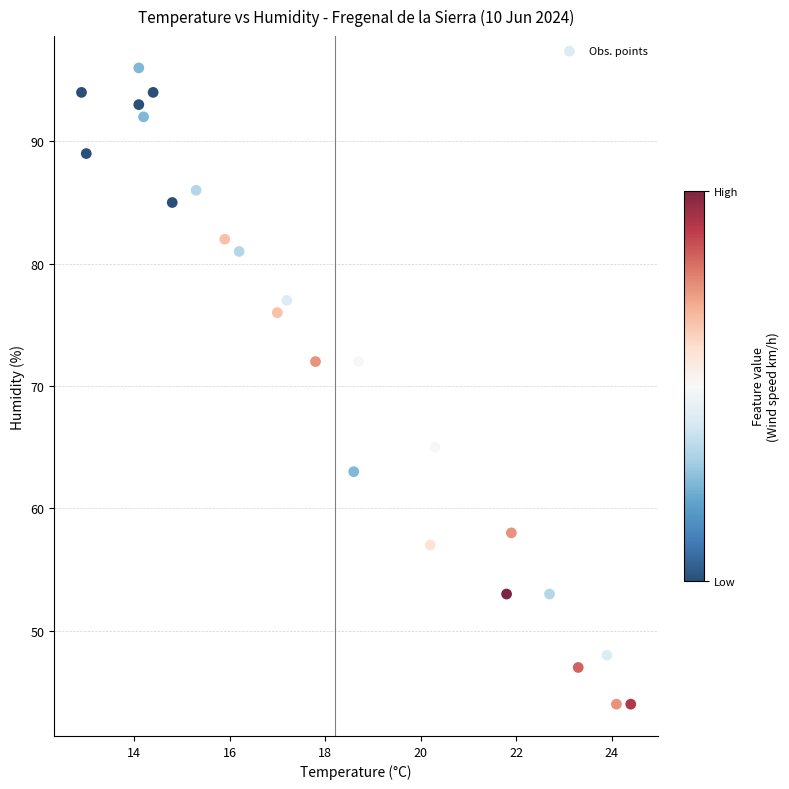

What is the range of Y values (max minus min)?

52